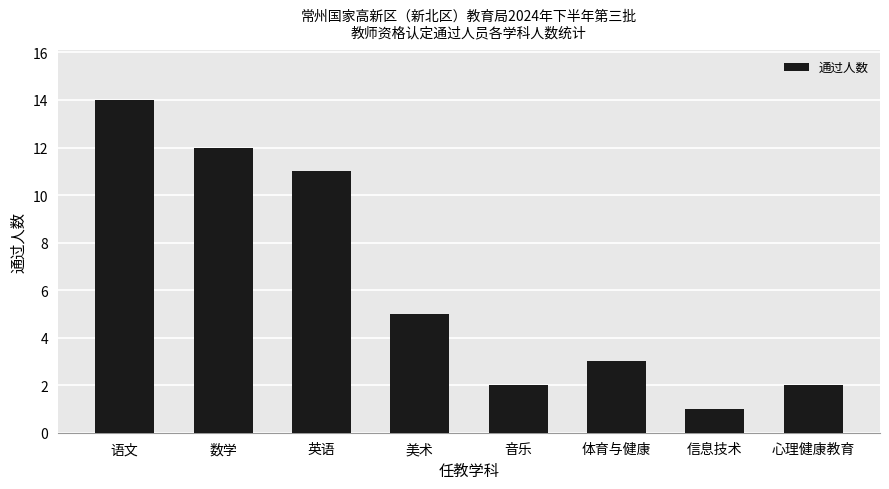

Reading left to right, transcribe all the data shown in this chart.

14	12	11	5	2	3	1	2